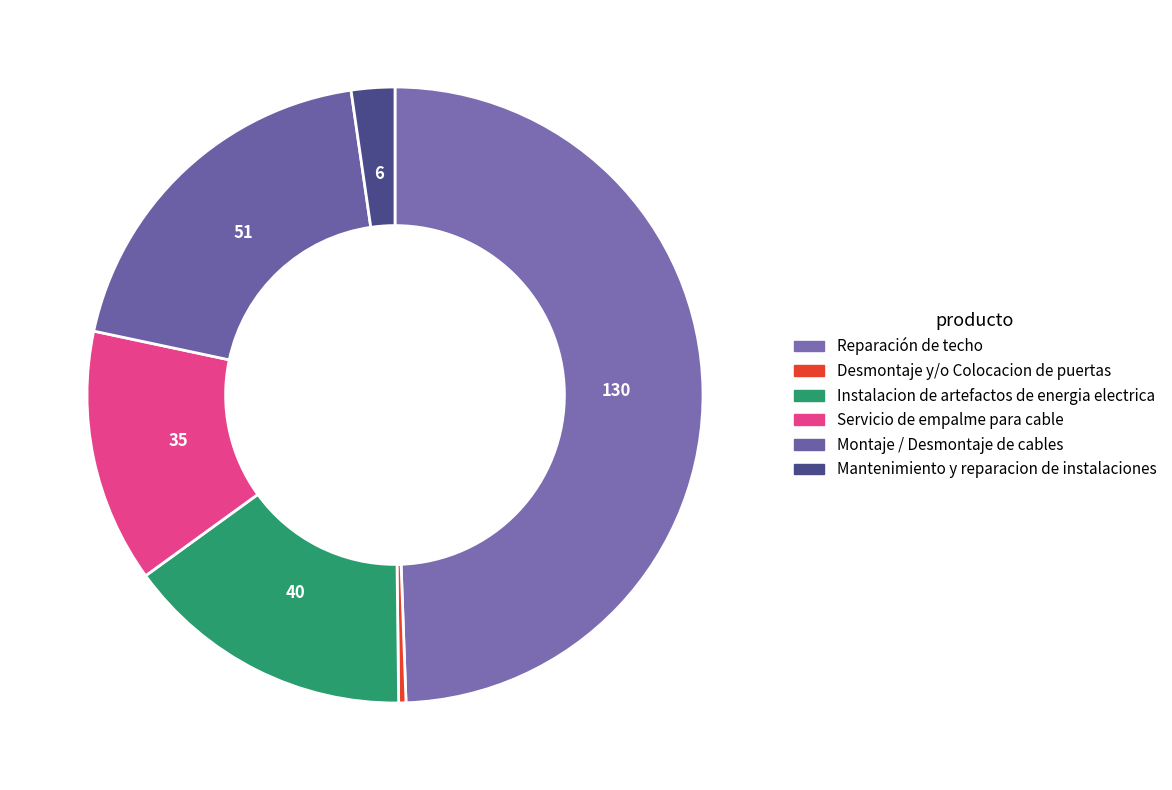

How many segments does this pie chart have?

6